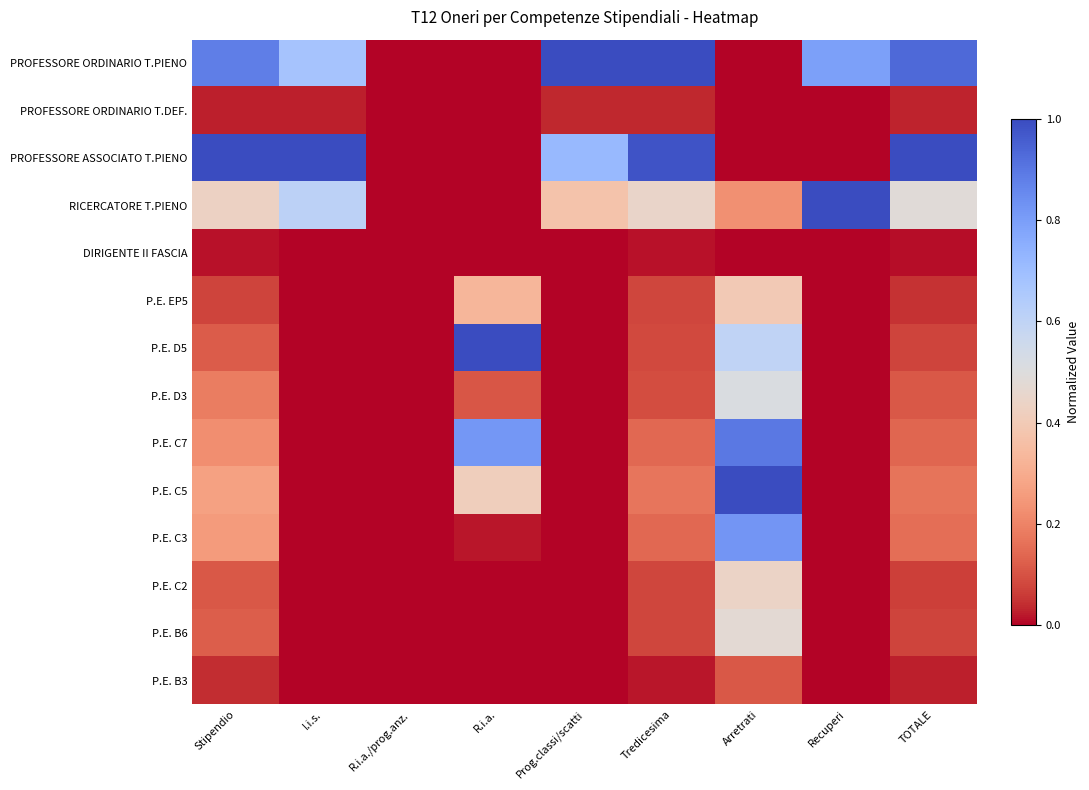

Reading right to left, extract all data points from this chart.

PROFESSORE ORDINARIO T.PIENO: TOTALE=0.9	Recuperi=0.8	Arretrati=0.0	Tredicesima=1.0	Prog.classi/scatti=1.0	R.i.a.=0.0	R.i.a./prog.anz.=0.0	I.i.s.=0.7	Stipendio=0.9
PROFESSORE ORDINARIO T.DEF.: TOTALE=0.0	Recuperi=0.0	Arretrati=0.0	Tredicesima=0.0	Prog.classi/scatti=0.0	R.i.a.=0.0	R.i.a./prog.anz.=0.0	I.i.s.=0.0	Stipendio=0.0
PROFESSORE ASSOCIATO T.PIENO: TOTALE=1.0	Recuperi=0.0	Arretrati=0.0	Tredicesima=1.0	Prog.classi/scatti=0.7	R.i.a.=0.0	R.i.a./prog.anz.=0.0	I.i.s.=1.0	Stipendio=1.0
RICERCATORE T.PIENO: TOTALE=0.5	Recuperi=1.0	Arretrati=0.2	Tredicesima=0.4	Prog.classi/scatti=0.4	R.i.a.=0.0	R.i.a./prog.anz.=0.0	I.i.s.=0.6	Stipendio=0.4
DIRIGENTE II FASCIA: TOTALE=0.0	Recuperi=0.0	Arretrati=0.0	Tredicesima=0.0	Prog.classi/scatti=0.0	R.i.a.=0.0	R.i.a./prog.anz.=0.0	I.i.s.=0.0	Stipendio=0.0
P.E. EP5: TOTALE=0.0	Recuperi=0.0	Arretrati=0.4	Tredicesima=0.1	Prog.classi/scatti=0.0	R.i.a.=0.3	R.i.a./prog.anz.=0.0	I.i.s.=0.0	Stipendio=0.1
P.E. D5: TOTALE=0.1	Recuperi=0.0	Arretrati=0.6	Tredicesima=0.1	Prog.classi/scatti=0.0	R.i.a.=1.0	R.i.a./prog.anz.=0.0	I.i.s.=0.0	Stipendio=0.1
P.E. D3: TOTALE=0.1	Recuperi=0.0	Arretrati=0.5	Tredicesima=0.1	Prog.classi/scatti=0.0	R.i.a.=0.1	R.i.a./prog.anz.=0.0	I.i.s.=0.0	Stipendio=0.2
P.E. C7: TOTALE=0.1	Recuperi=0.0	Arretrati=0.9	Tredicesima=0.1	Prog.classi/scatti=0.0	R.i.a.=0.8	R.i.a./prog.anz.=0.0	I.i.s.=0.0	Stipendio=0.2
P.E. C5: TOTALE=0.2	Recuperi=0.0	Arretrati=1.0	Tredicesima=0.2	Prog.classi/scatti=0.0	R.i.a.=0.4	R.i.a./prog.anz.=0.0	I.i.s.=0.0	Stipendio=0.3
P.E. C3: TOTALE=0.2	Recuperi=0.0	Arretrati=0.8	Tredicesima=0.1	Prog.classi/scatti=0.0	R.i.a.=0.0	R.i.a./prog.anz.=0.0	I.i.s.=0.0	Stipendio=0.3
P.E. C2: TOTALE=0.1	Recuperi=0.0	Arretrati=0.4	Tredicesima=0.1	Prog.classi/scatti=0.0	R.i.a.=0.0	R.i.a./prog.anz.=0.0	I.i.s.=0.0	Stipendio=0.1
P.E. B6: TOTALE=0.1	Recuperi=0.0	Arretrati=0.5	Tredicesima=0.1	Prog.classi/scatti=0.0	R.i.a.=0.0	R.i.a./prog.anz.=0.0	I.i.s.=0.0	Stipendio=0.1
P.E. B3: TOTALE=0.0	Recuperi=0.0	Arretrati=0.1	Tredicesima=0.0	Prog.classi/scatti=0.0	R.i.a.=0.0	R.i.a./prog.anz.=0.0	I.i.s.=0.0	Stipendio=0.0